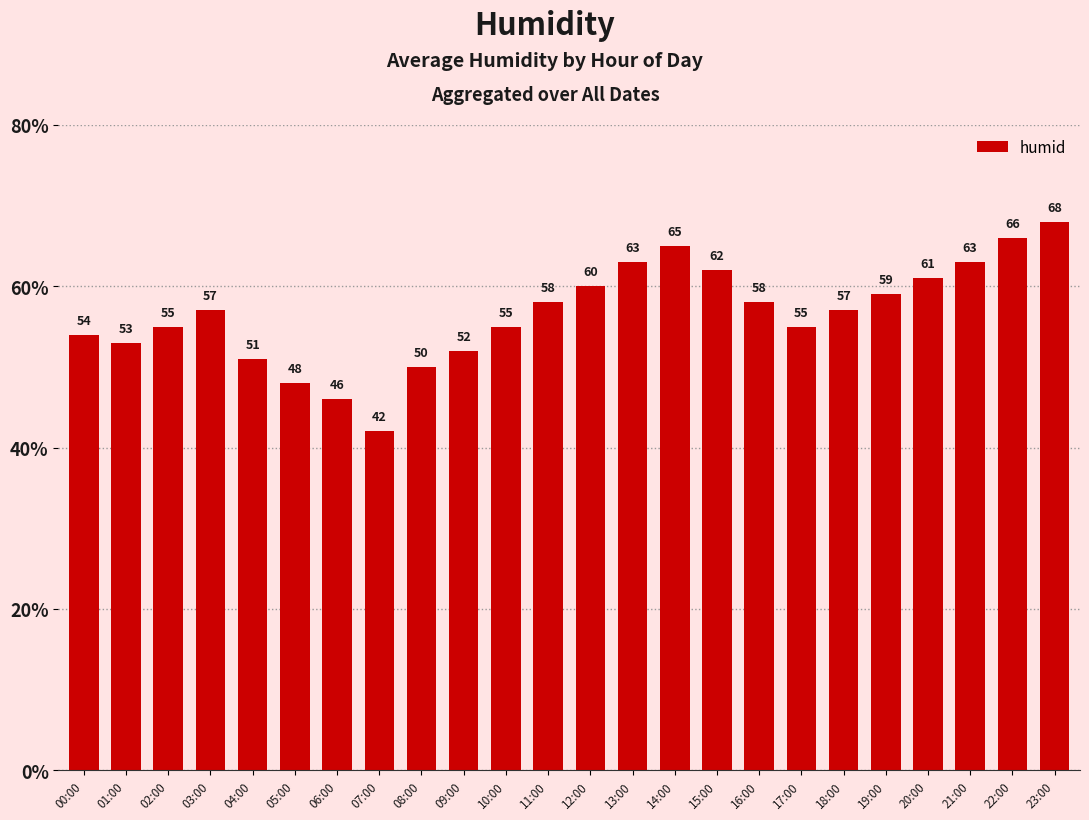

Reading left to right, what are all the values shown in this chart?

00:00=54	01:00=53	02:00=55	03:00=57	04:00=51	05:00=48	06:00=46	07:00=42	08:00=50	09:00=52	10:00=55	11:00=58	12:00=60	13:00=63	14:00=65	15:00=62	16:00=58	17:00=55	18:00=57	19:00=59	20:00=61	21:00=63	22:00=66	23:00=68